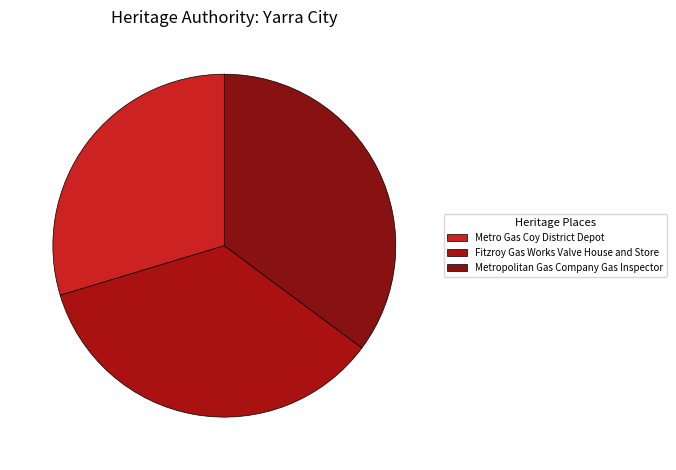

Count the number of slices in the pie.

3